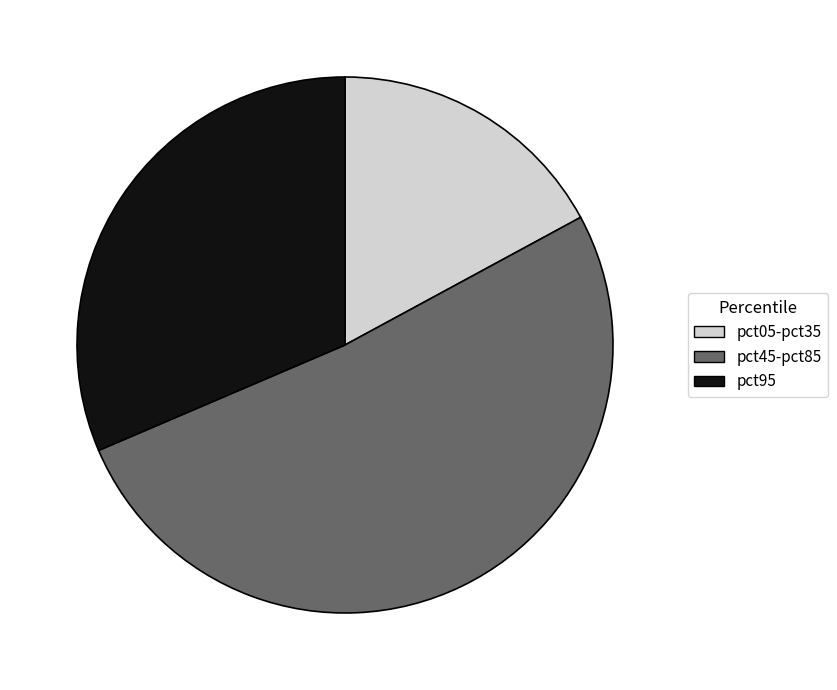

How many segments does this pie chart have?

3